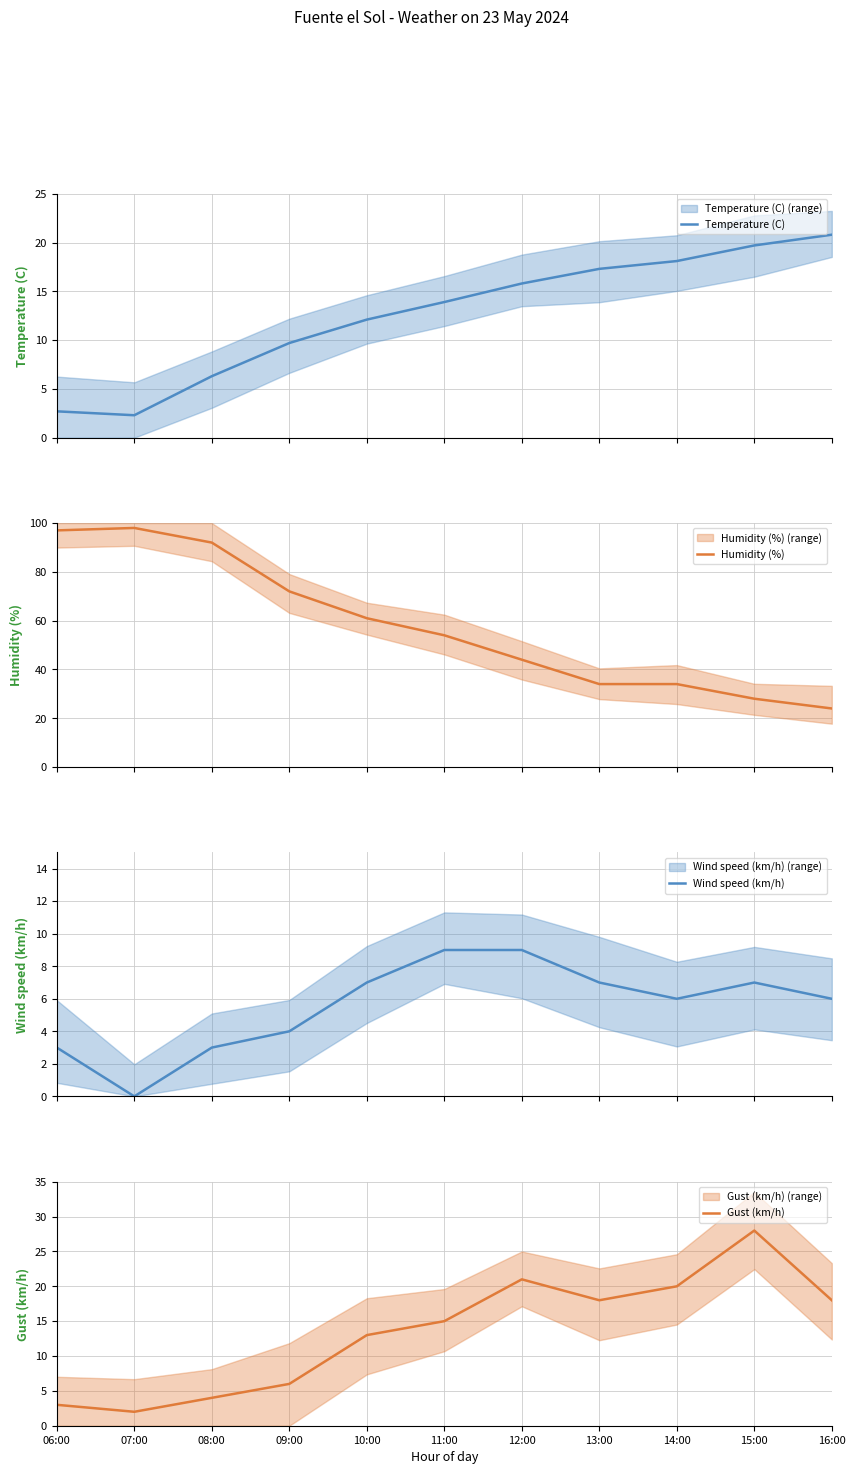

What position from the right is 08:00?

9